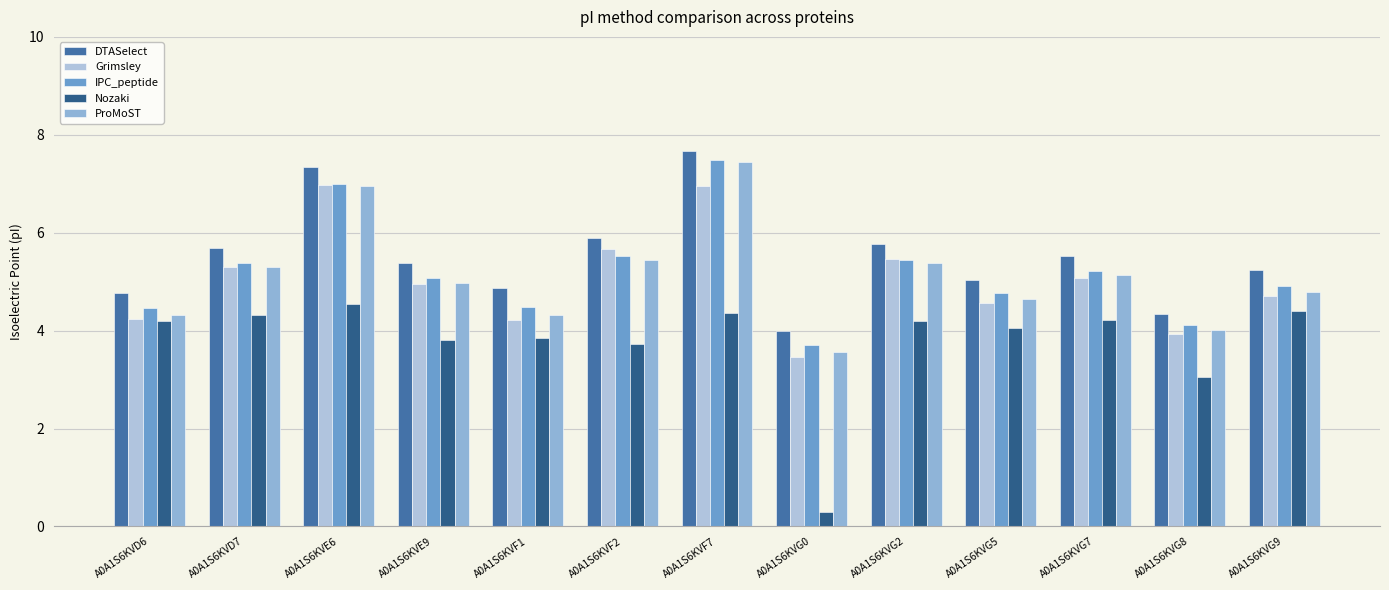

At which label does Nozaki first exceed 4?

A0A1S6KVD6